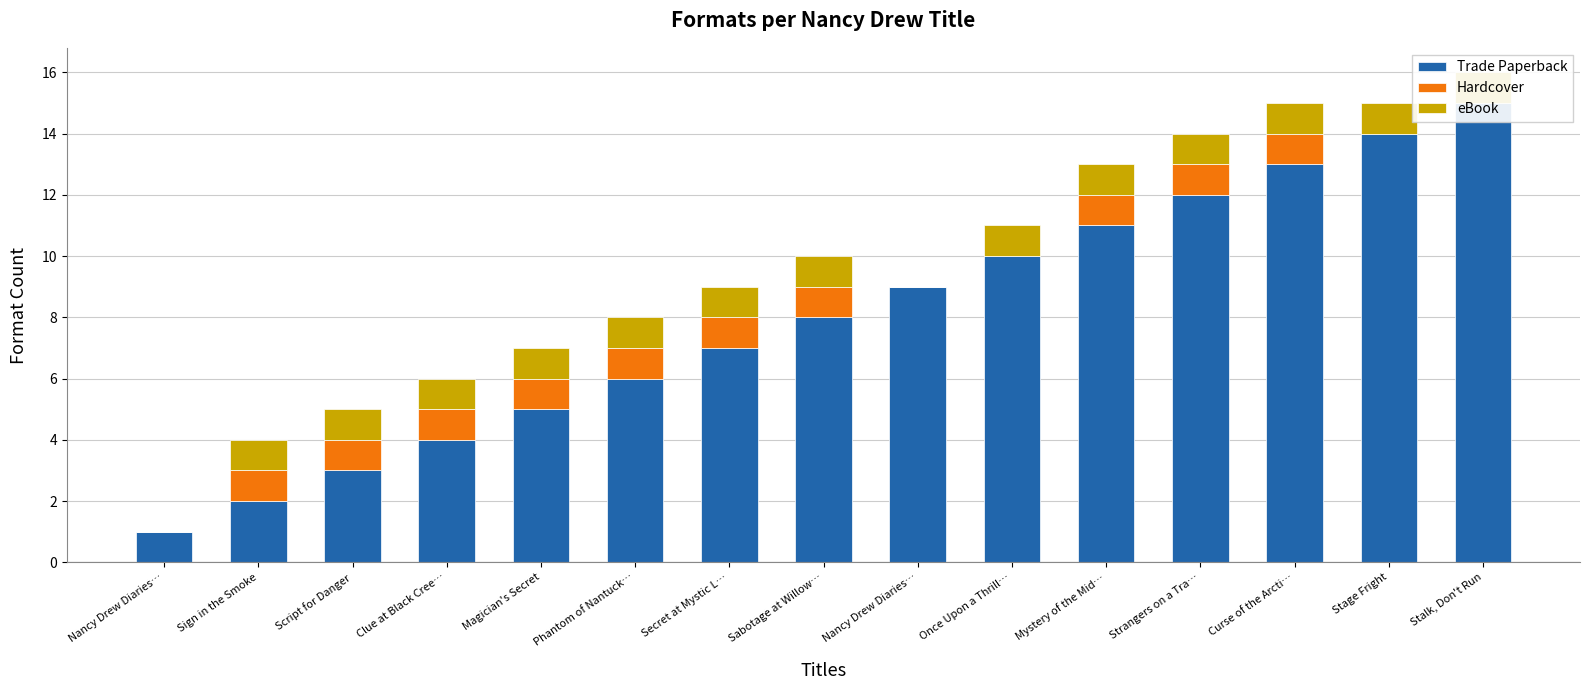

Between Sign in the Smoke and Curse of the Arcti…, which is larger?

Curse of the Arcti…